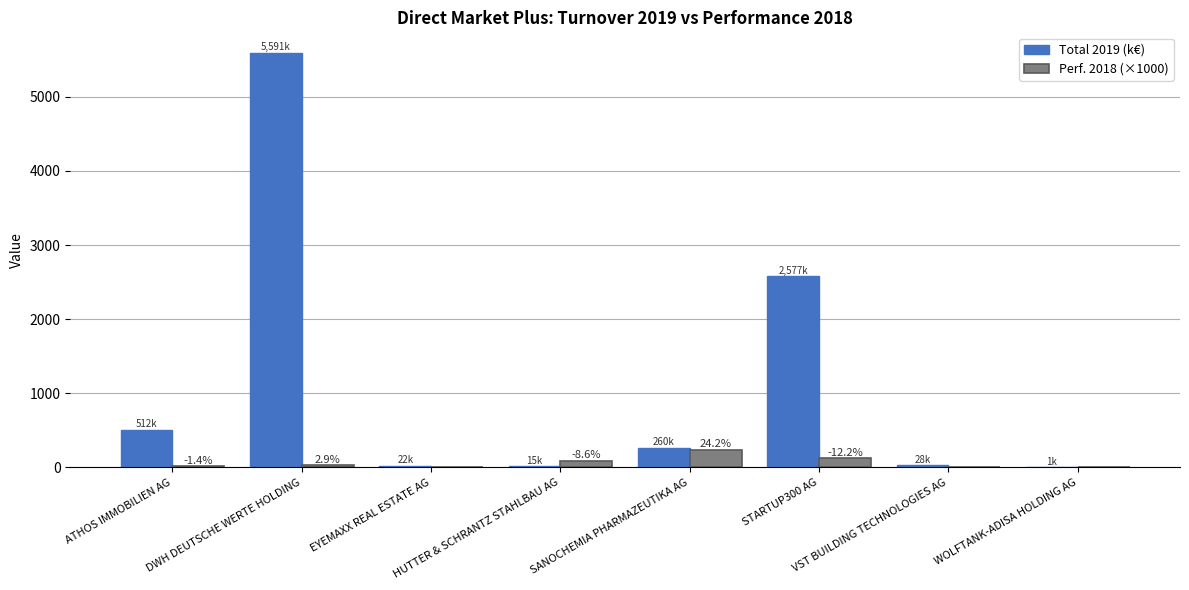

What is the sum of the Total 2019 (k€) values at DWH DEUTSCHE WERTE HOLDING and WOLFTANK-ADISA HOLDING AG?

5591.1